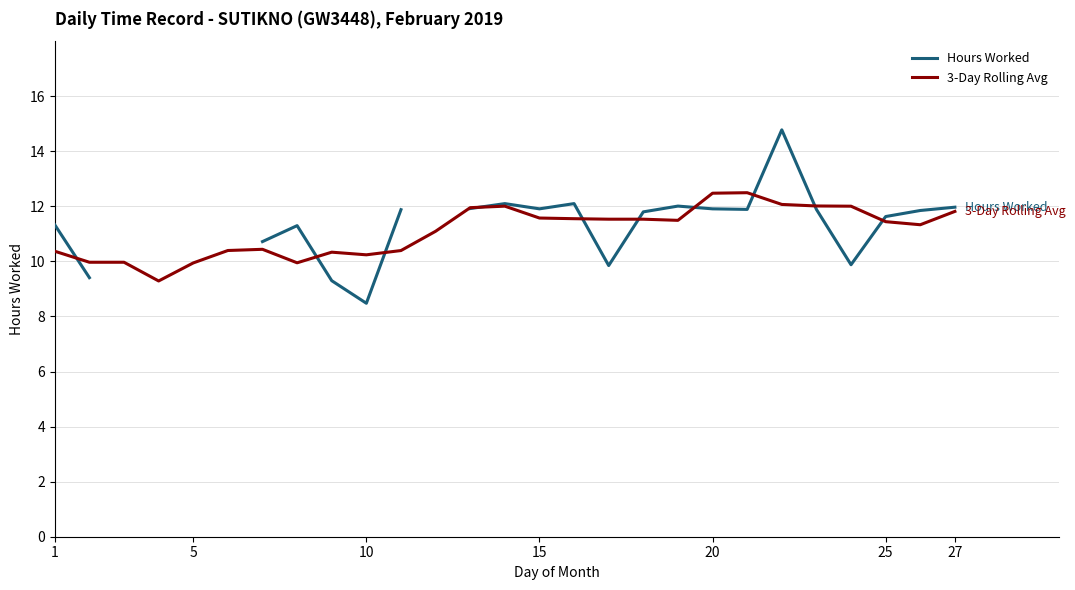

At which label does Hours Worked first exceed 11?

1